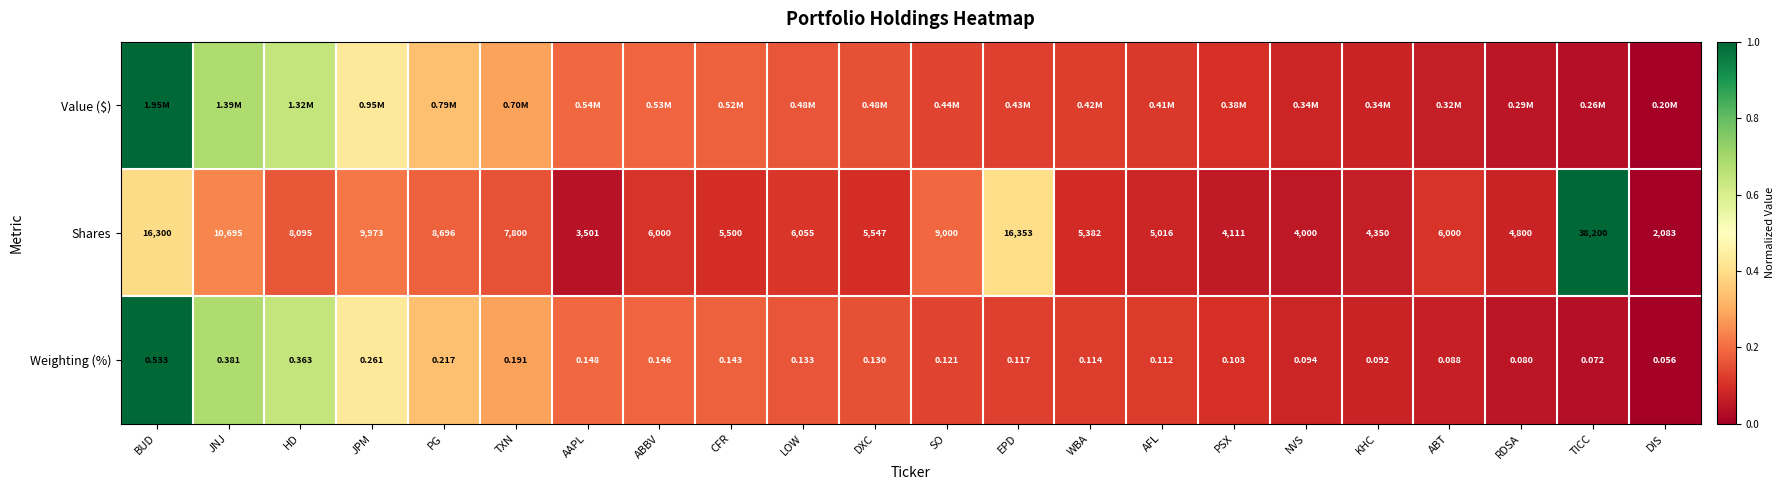

At which label is Weighting (%) closest to 0?

DIS